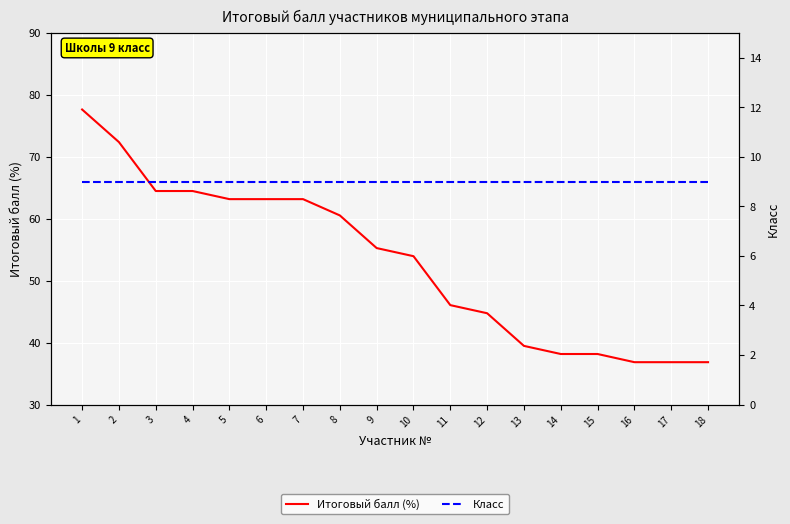

Count the number of data series in this chart.

2